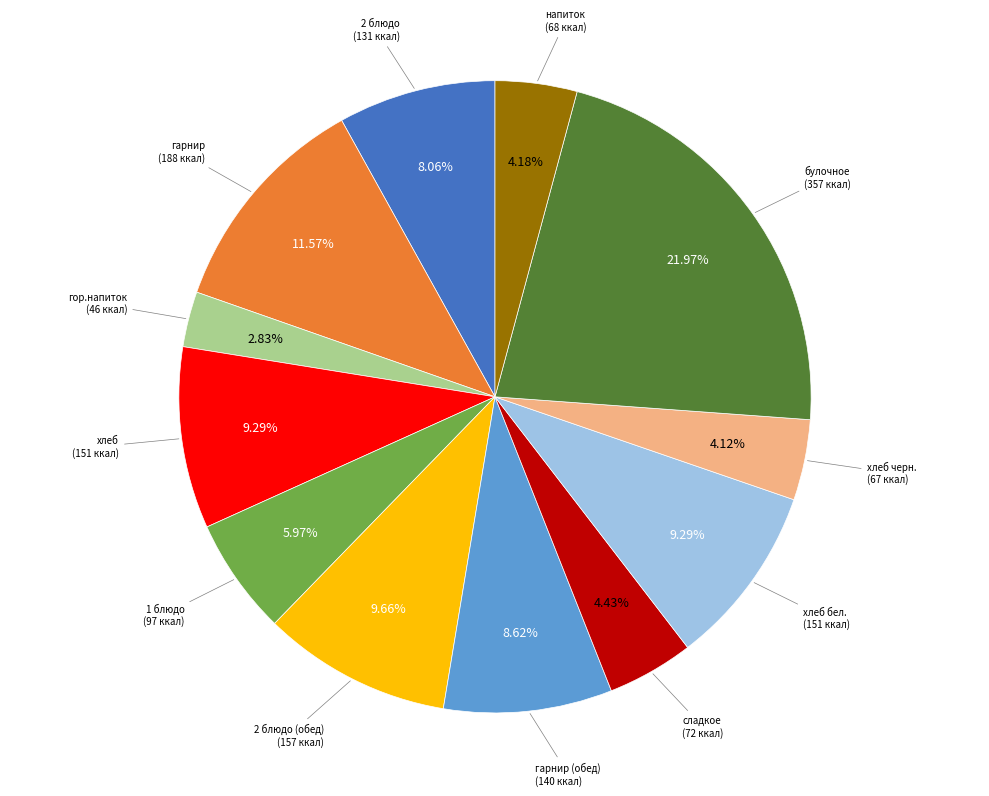

Does any single category account for the majority?

No